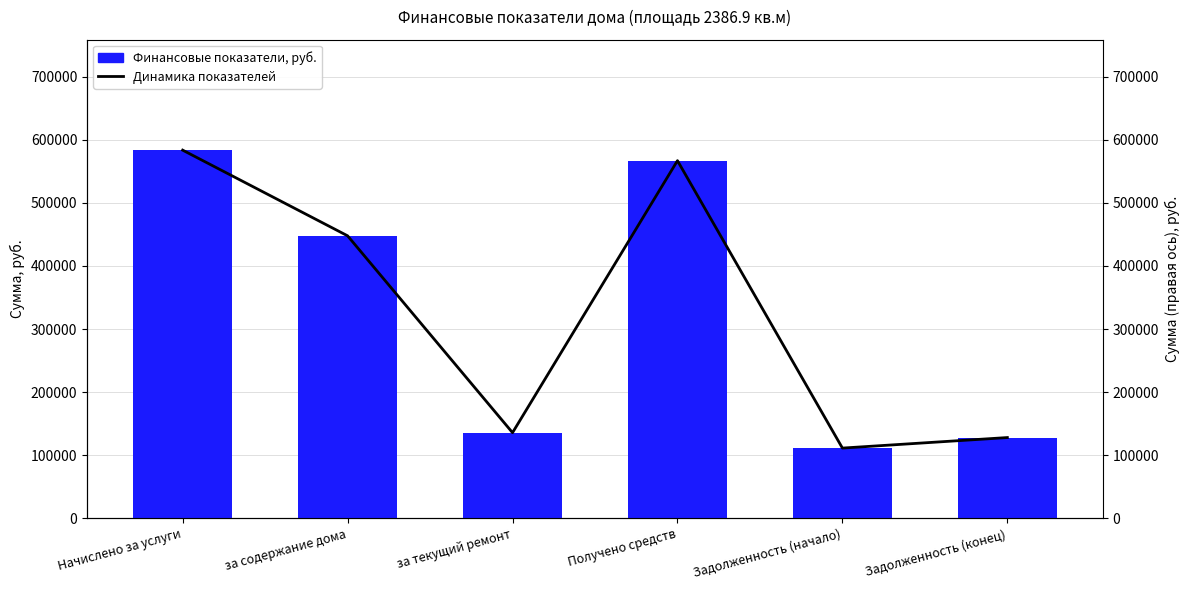

Reading right to left, extract all data points from this chart.

Финансовые показатели, руб.: 128027.0	111337.1	566790.6	135766.9	447713.6	583480.5
Динамика показателей: 128027.0	111337.1	566790.6	135766.9	447713.6	583480.5